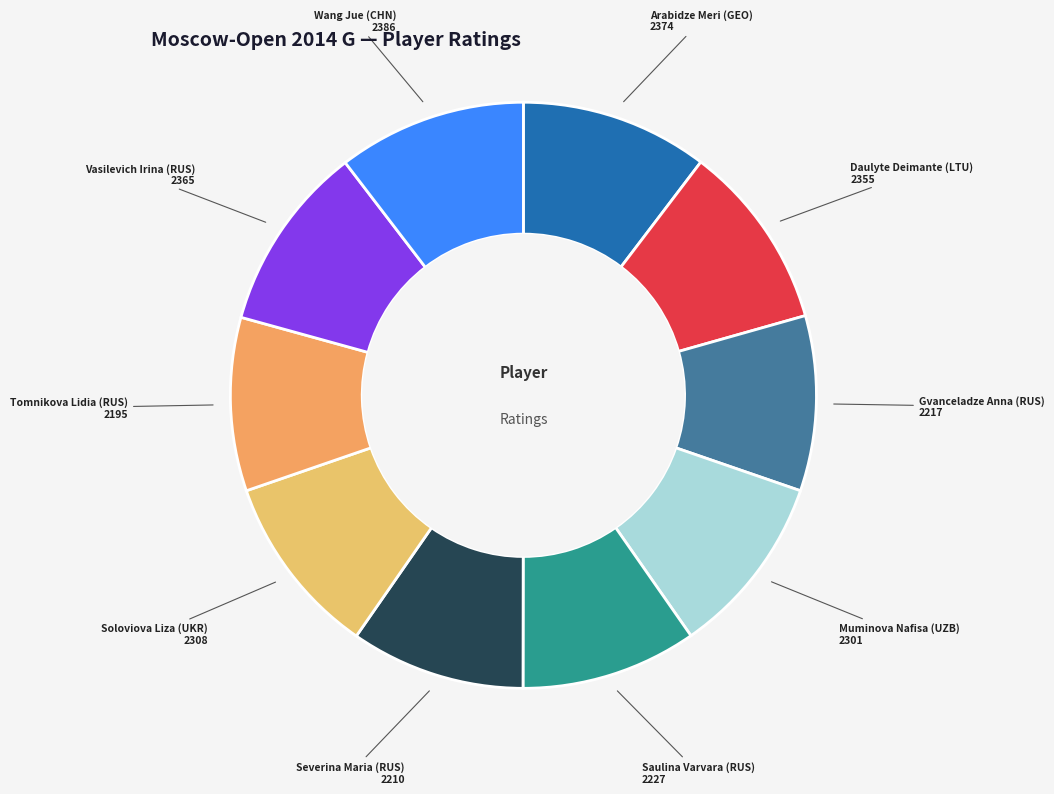

Count the number of slices in the pie.

10